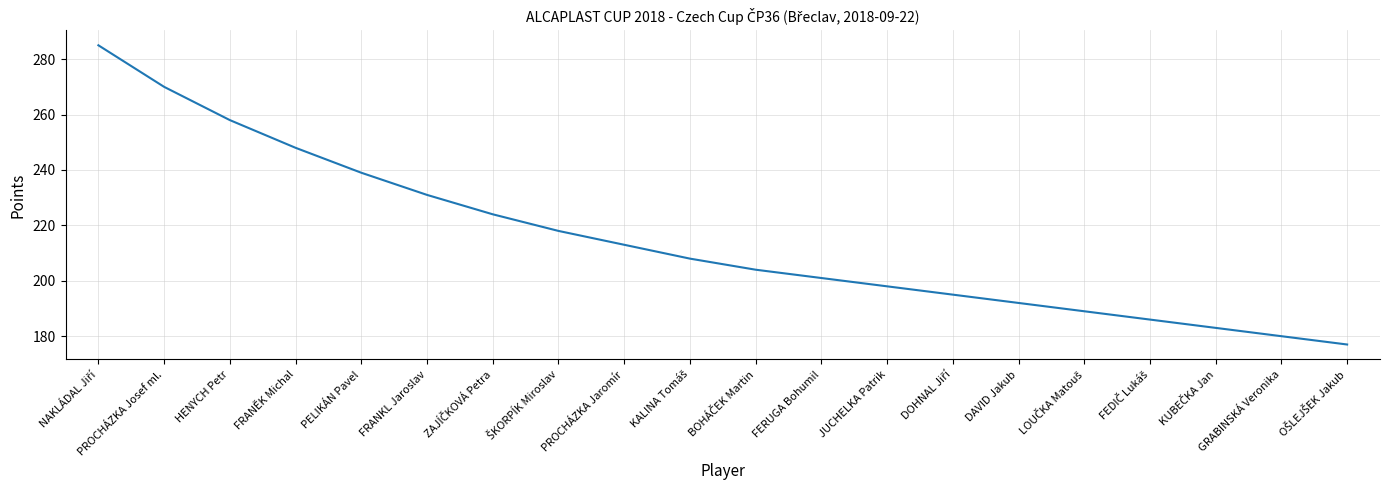

Count the number of categories in the chart.

20